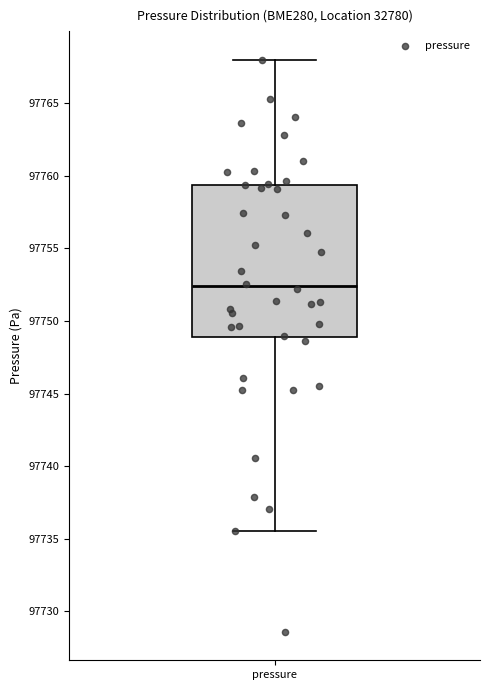

Transcribe this box plot: give where the median line is, the range the box spans, and where the two whiskers end, as read against the y-axis. The values are not printed on the chart, so give them approximately, as read against the axis.

median 97752.5, box 97749.0 to 97759.5, whiskers 97735.5 to 97768.0